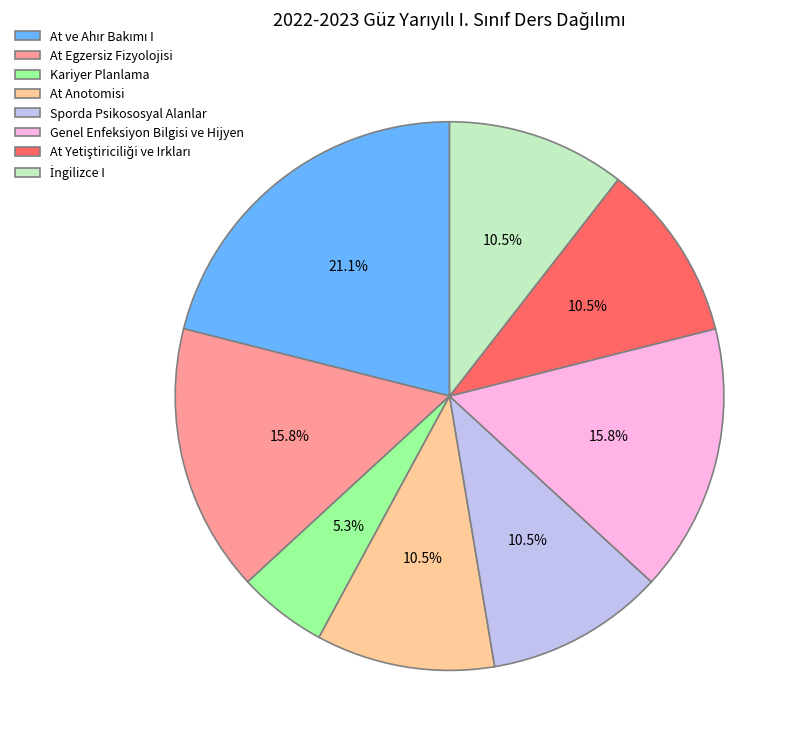

To the nearest percent, what is the difference between the largest and smallest slice percentages?

16%